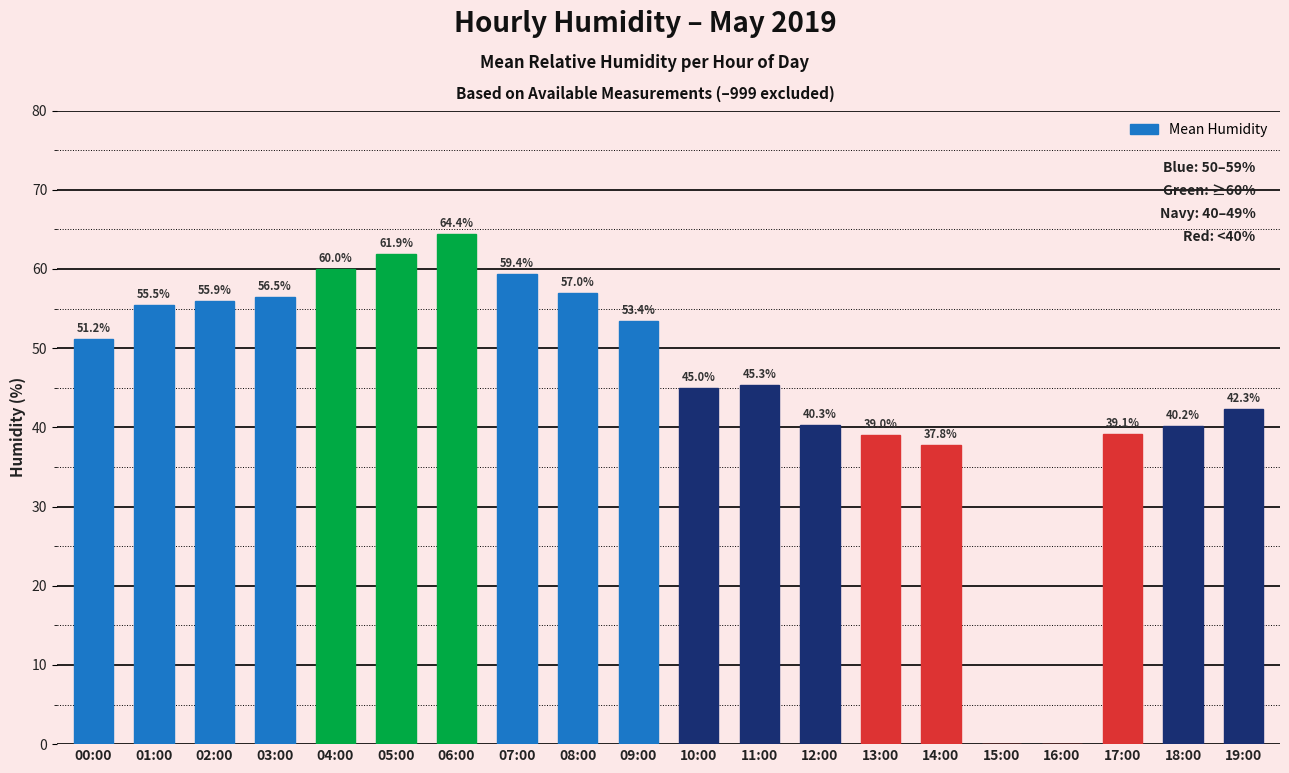

Is it true that the value at 01:00 is 55.5?

True